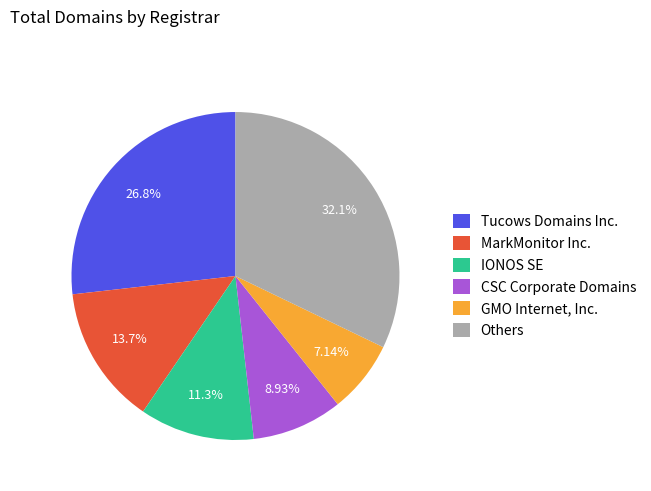

Rank the categories by value from highest to lowest.

Others, Tucows Domains Inc., MarkMonitor Inc., IONOS SE, CSC Corporate Domains, GMO Internet, Inc.